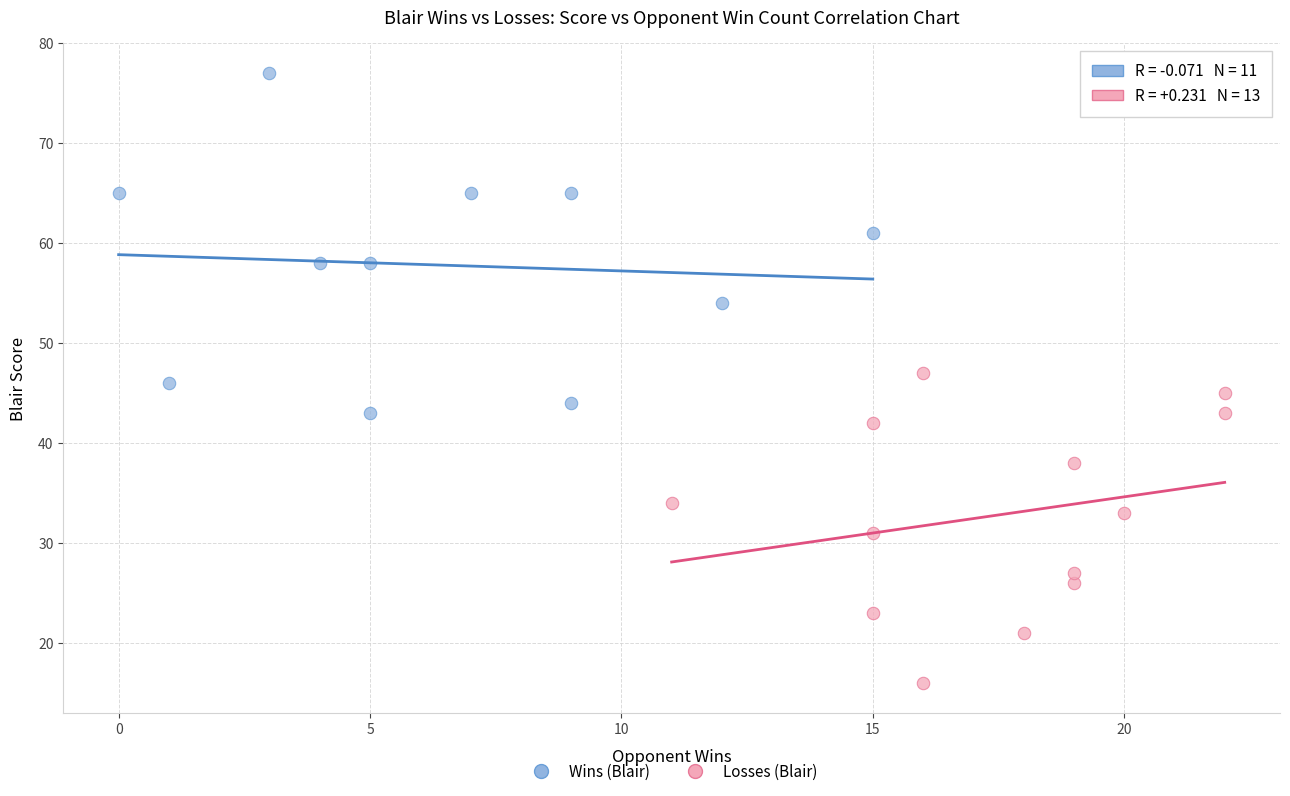

Which series reaches the minimum Y coordinate?

Losses (Blair)